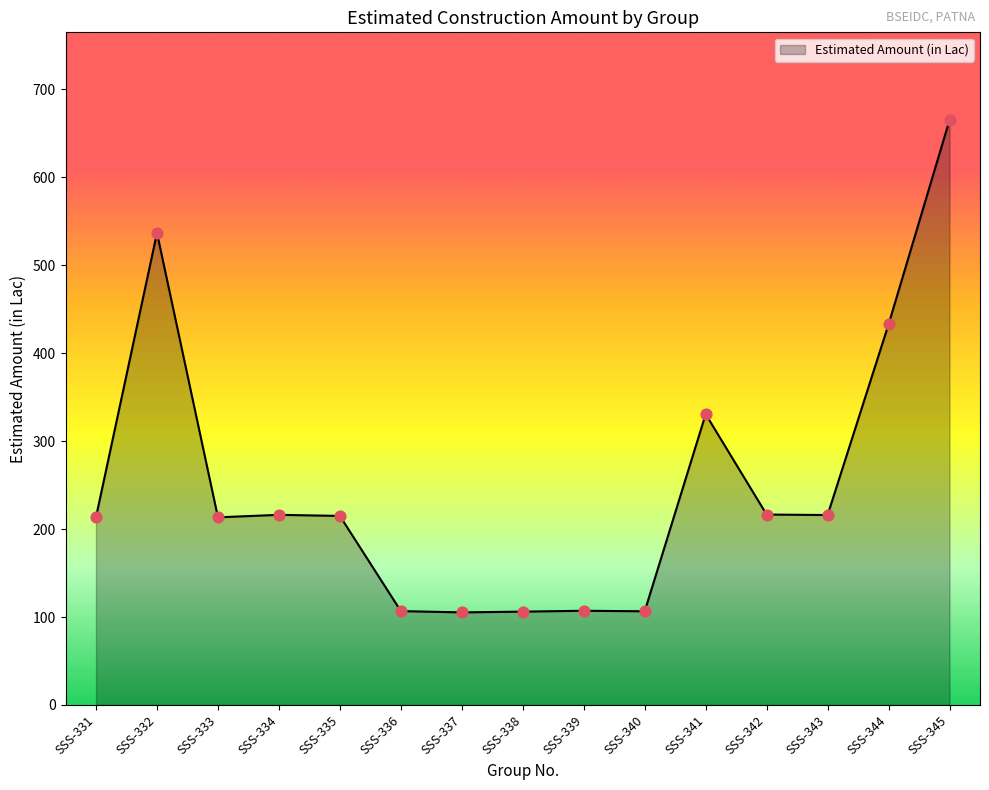

What is the ratio of the value at SSS-343 to the value at SSS-334?

1.0